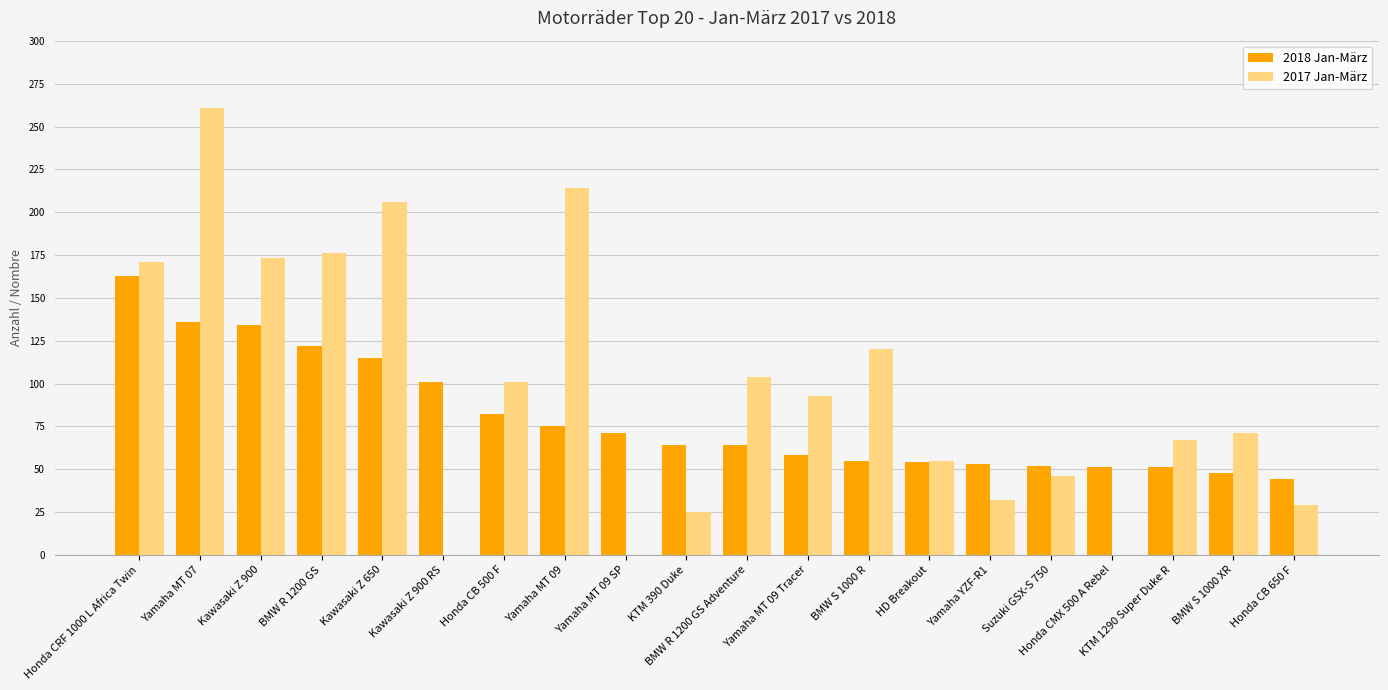

Read the 2017 Jan-März value at Honda CB 500 F, to the nearest 10.

100